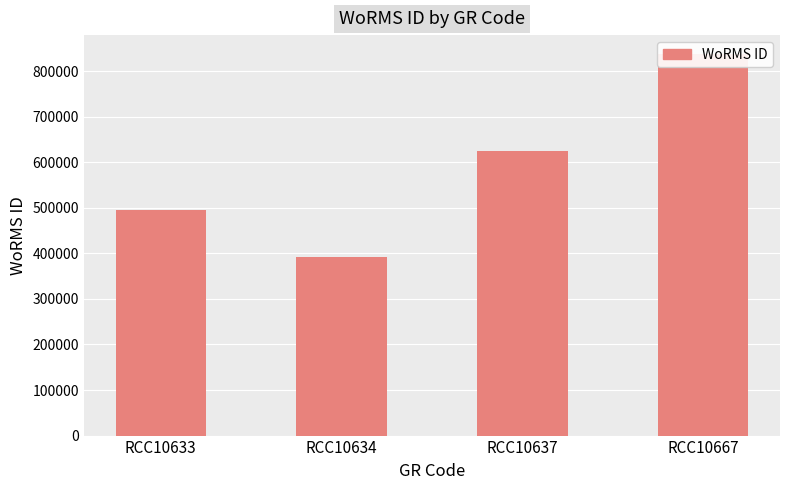

True or false: the data shows 260092 at RCC10633.

False